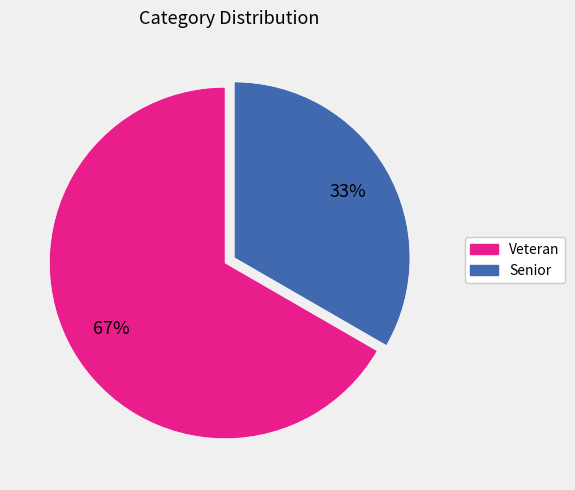

Which slice is the smallest?

Senior